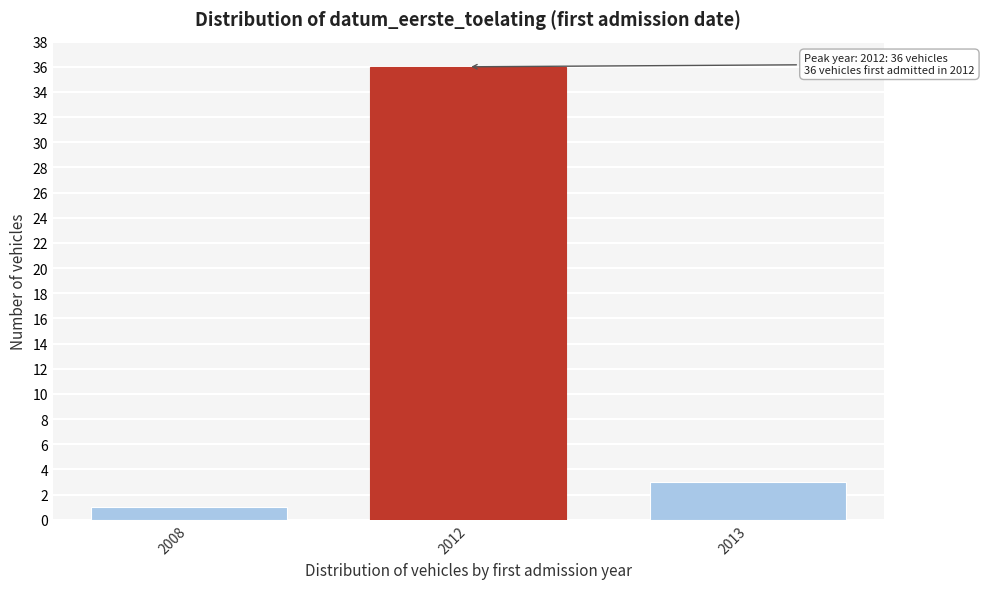

Reading right to left, what are all the values shown in this chart?

3	36	1